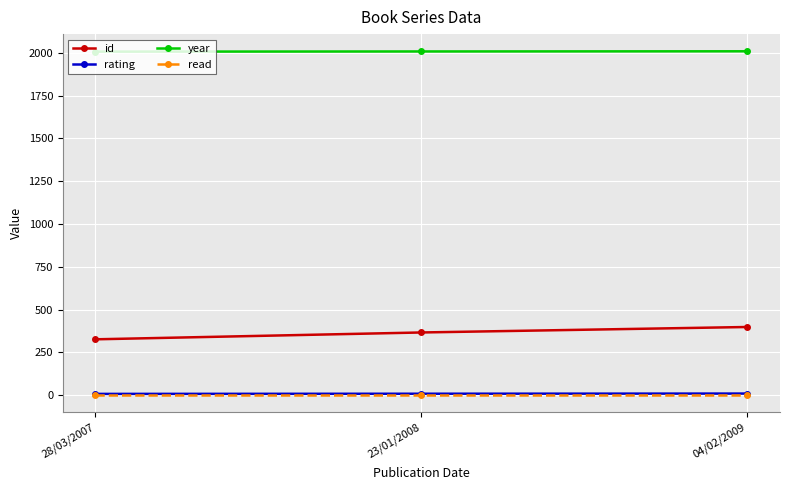

True or false: read has a value of 1 at 23/01/2008.

True